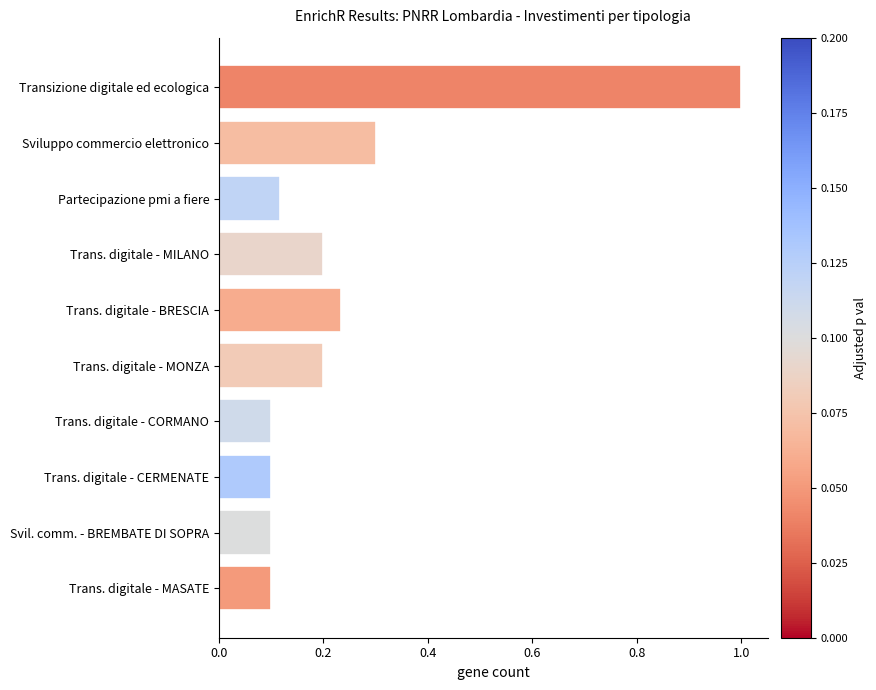

What is the label of the 1st bar from the top?

Transizione digitale ed ecologica